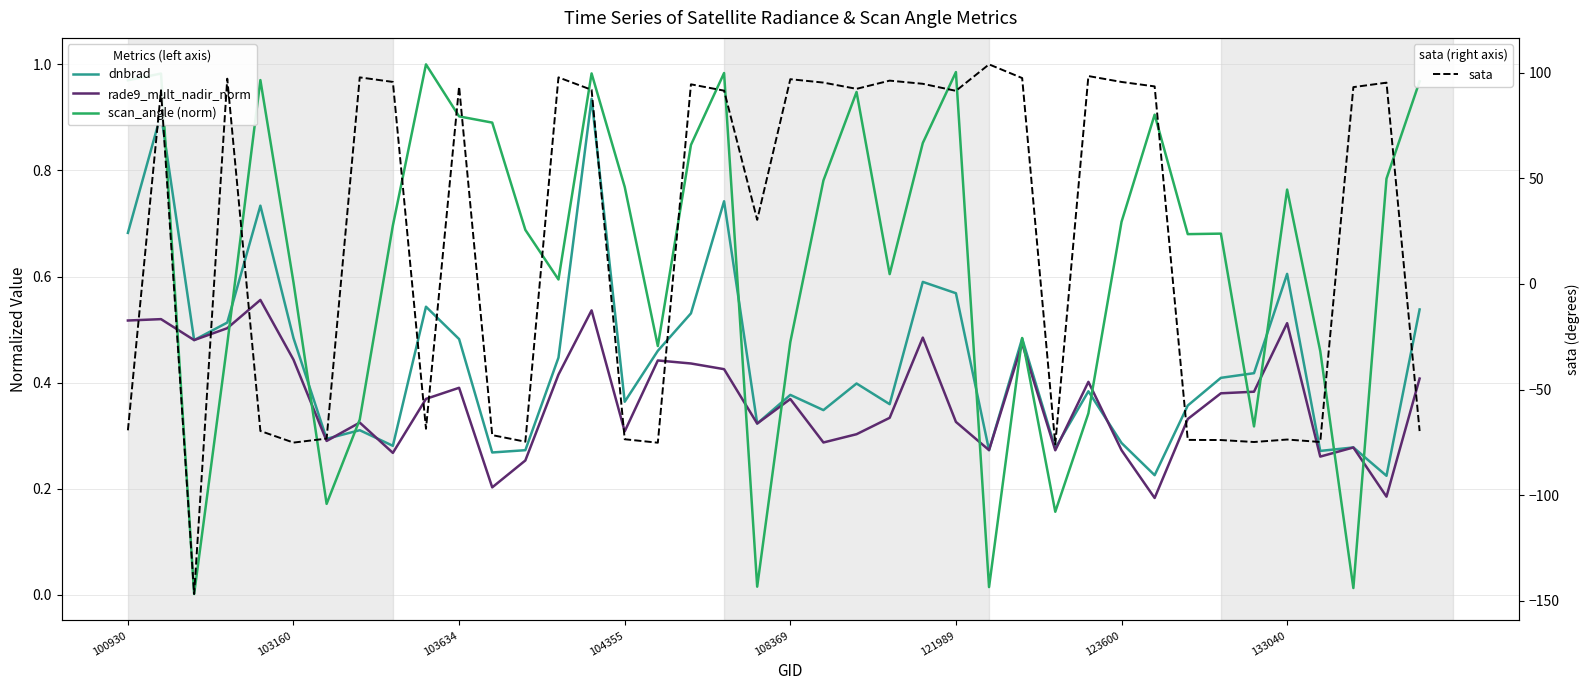

How many distinct data groups are displayed?

4